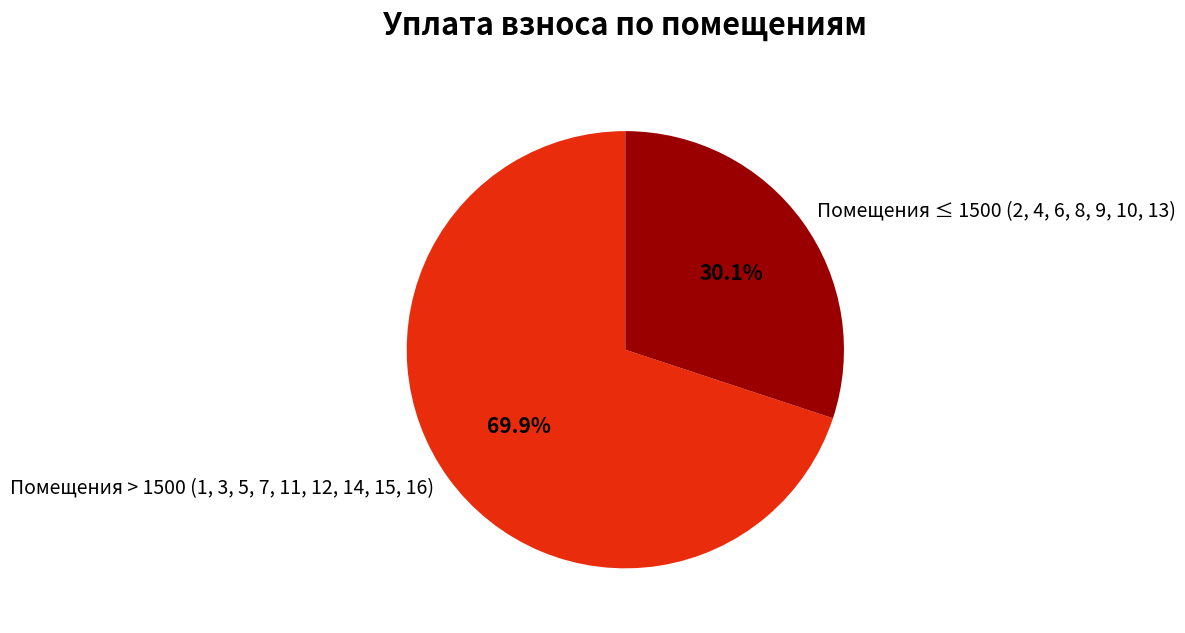

How many segments does this pie chart have?

2